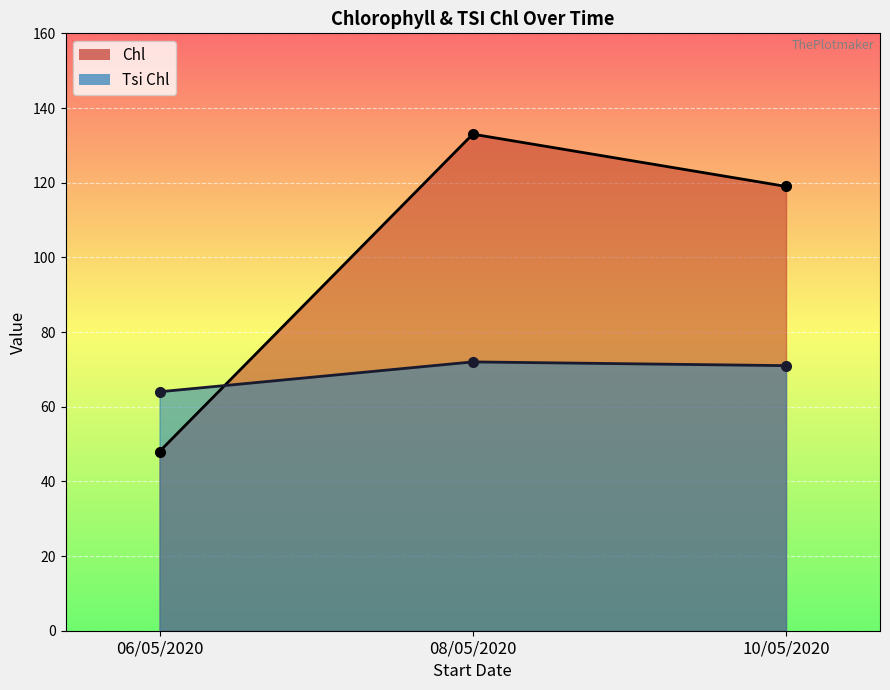

Reading right to left, transcribe all the data shown in this chart.

Chl: 10/05/2020=119	08/05/2020=133	06/05/2020=48
Tsi Chl: 10/05/2020=71	08/05/2020=72	06/05/2020=64